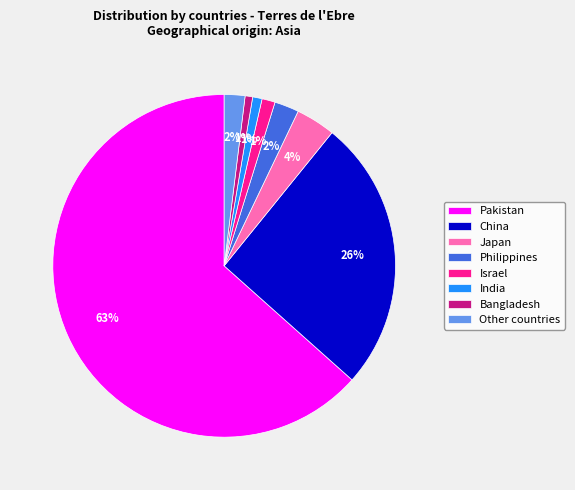

Combined, do India and Pakistan account for over 50%?

Yes